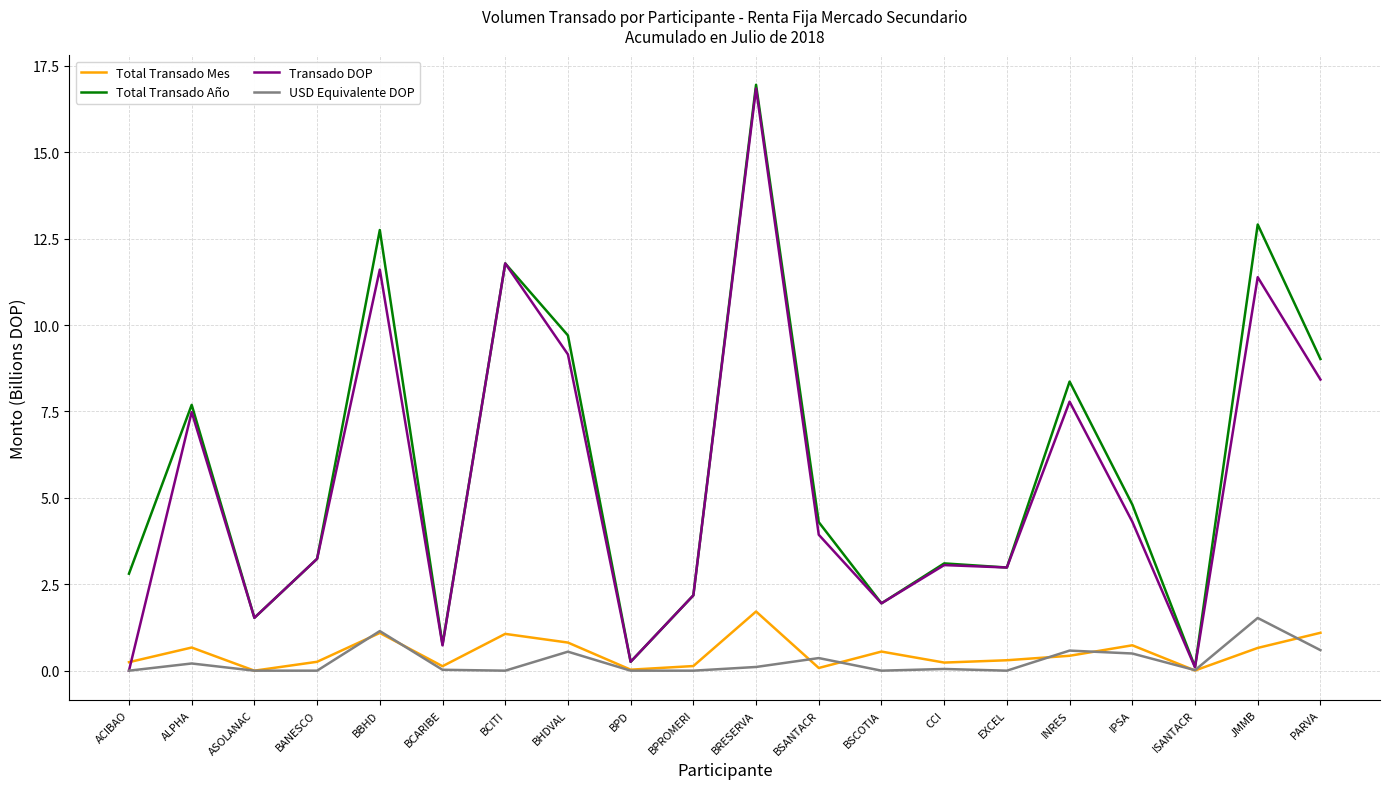

What is the difference between the highest and lowest values at BHDVAL?

9.2